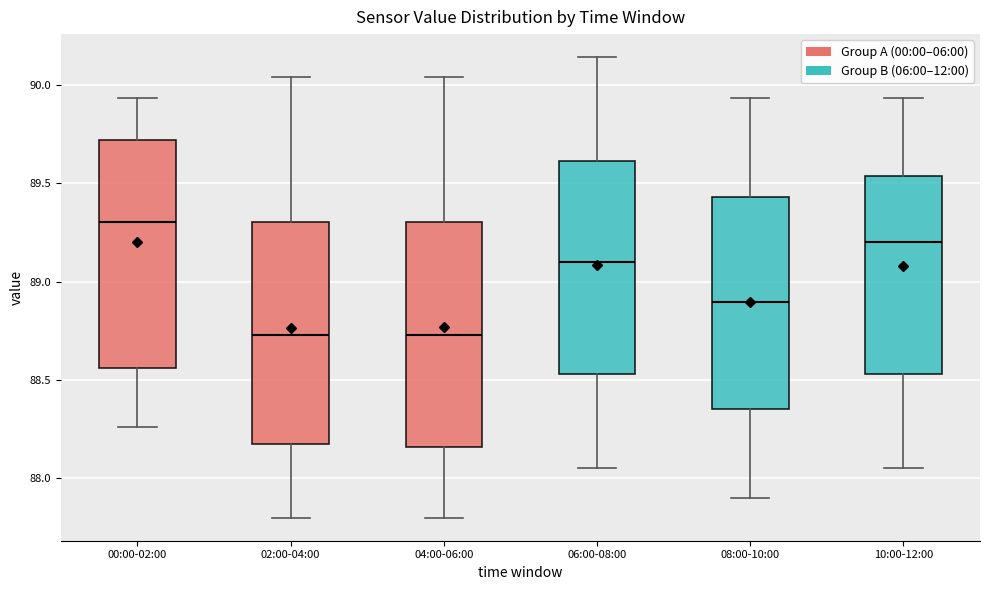

Where does the lower whisker of the box for 08:00-10:00 end on the y-axis? The values are not printed on the chart, so give them approximately, as read against the axis.

87.90